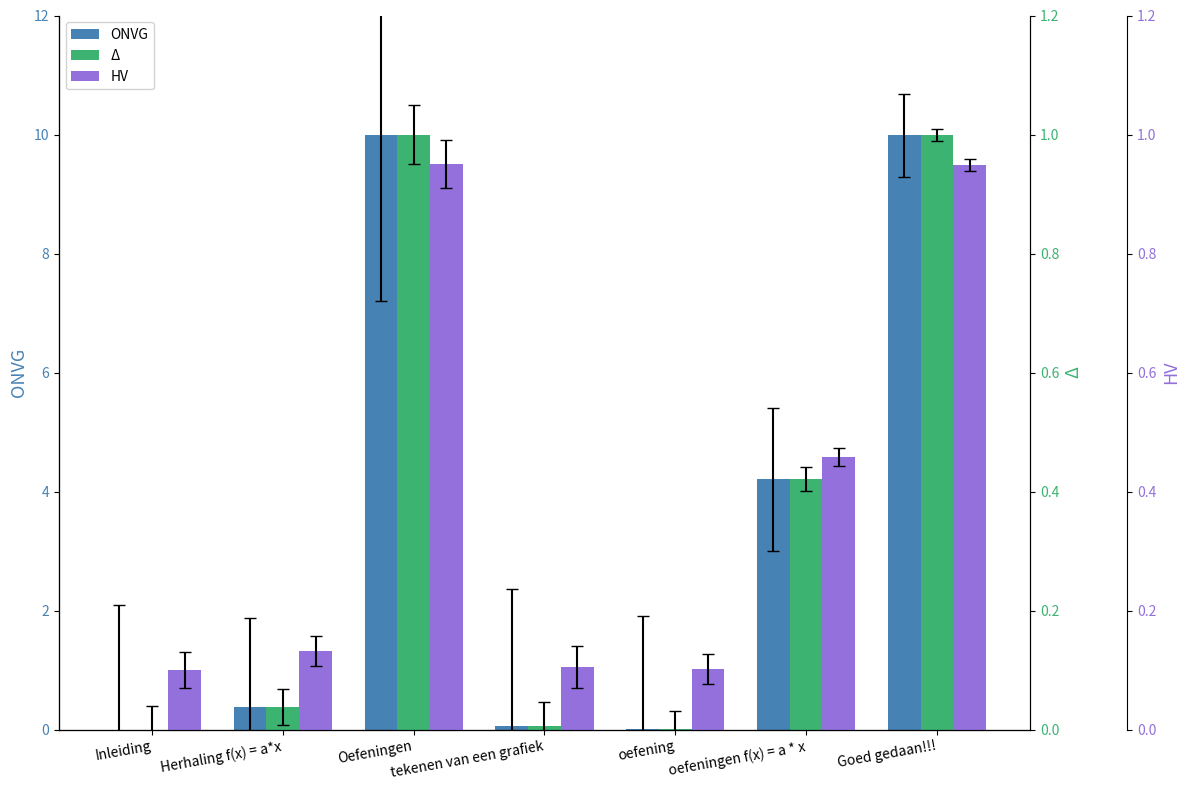

What is the maximum value for HV?

0.9